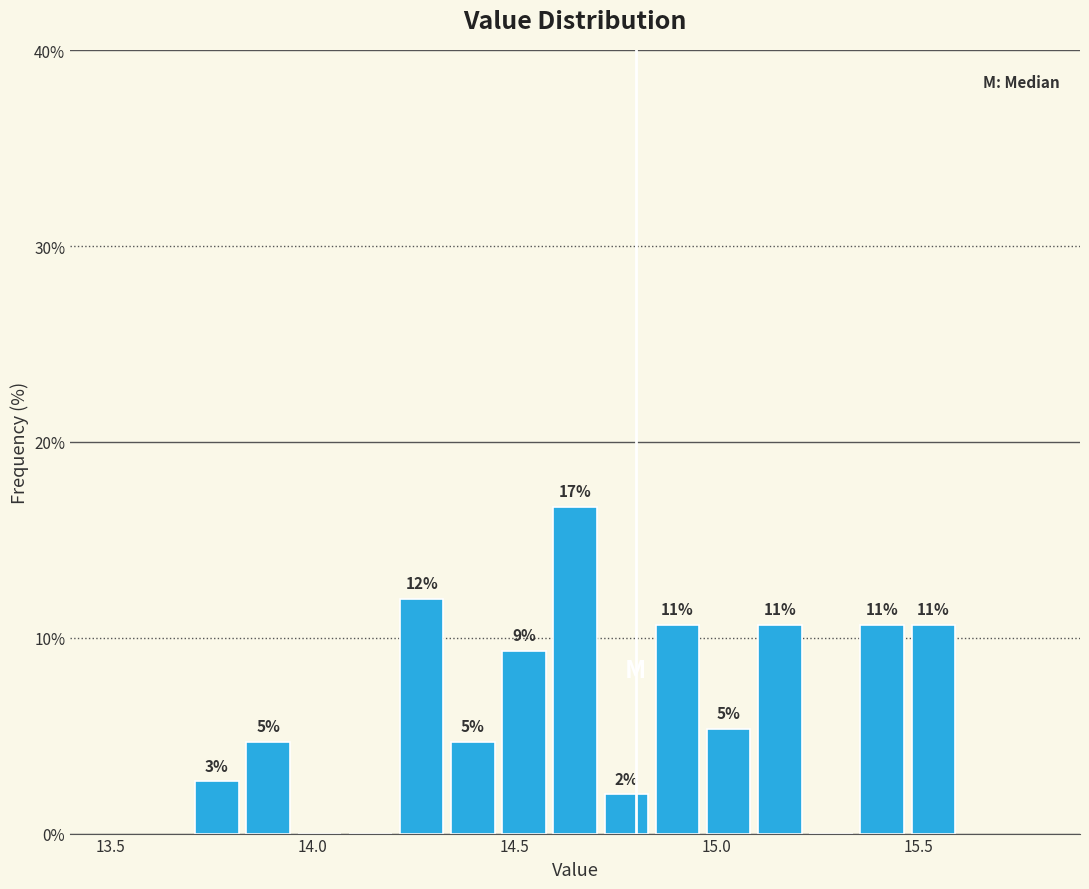

Read against the x-axis, roughly where is the centre of the tallest bar?

14.65